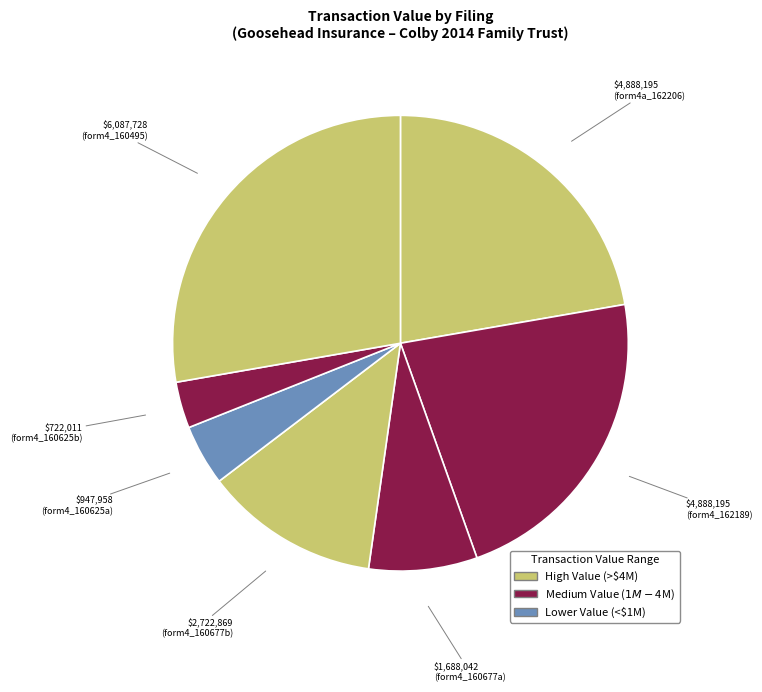

How many segments does this pie chart have?

7